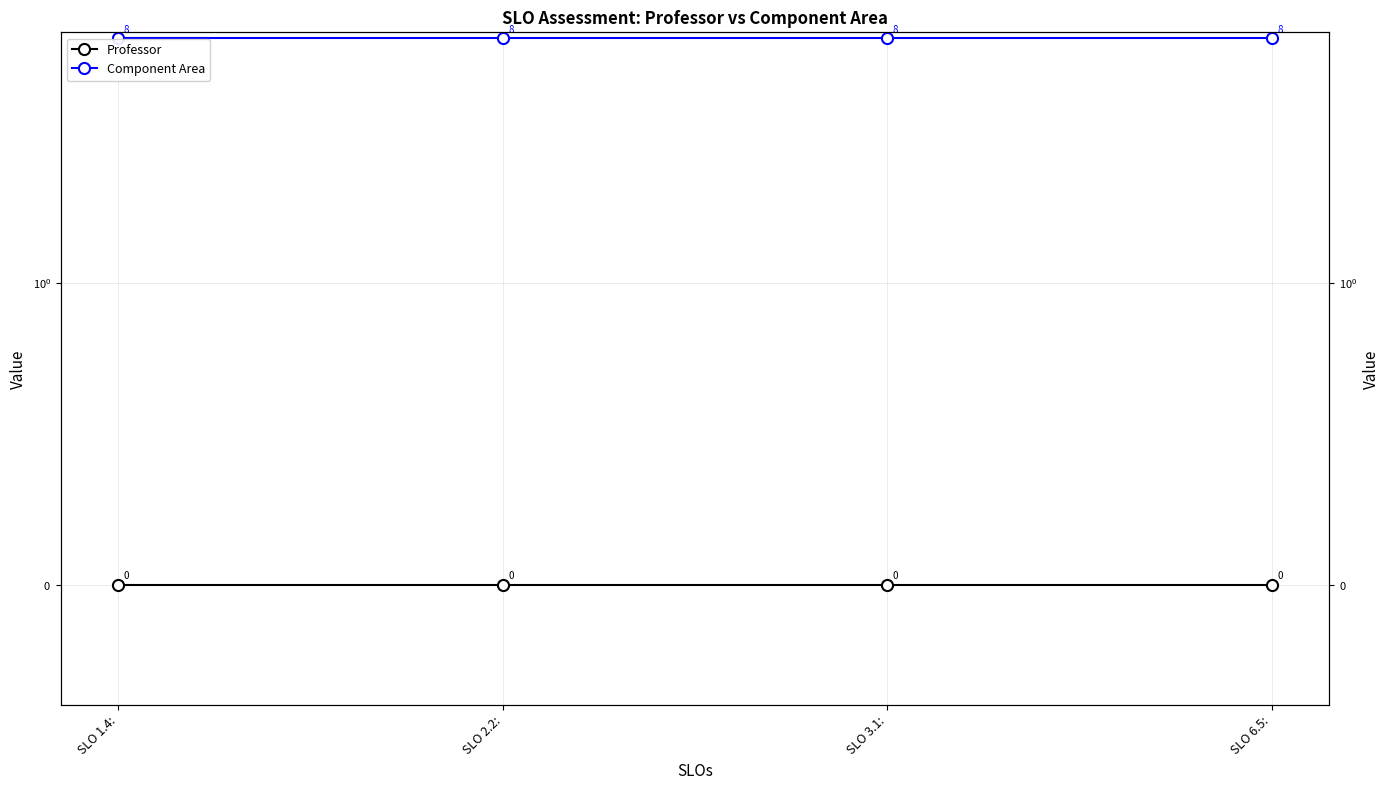

Reading right to left, what are all the values shown in this chart?

Professor: 0	0	0	0
Component Area: 8	8	8	8